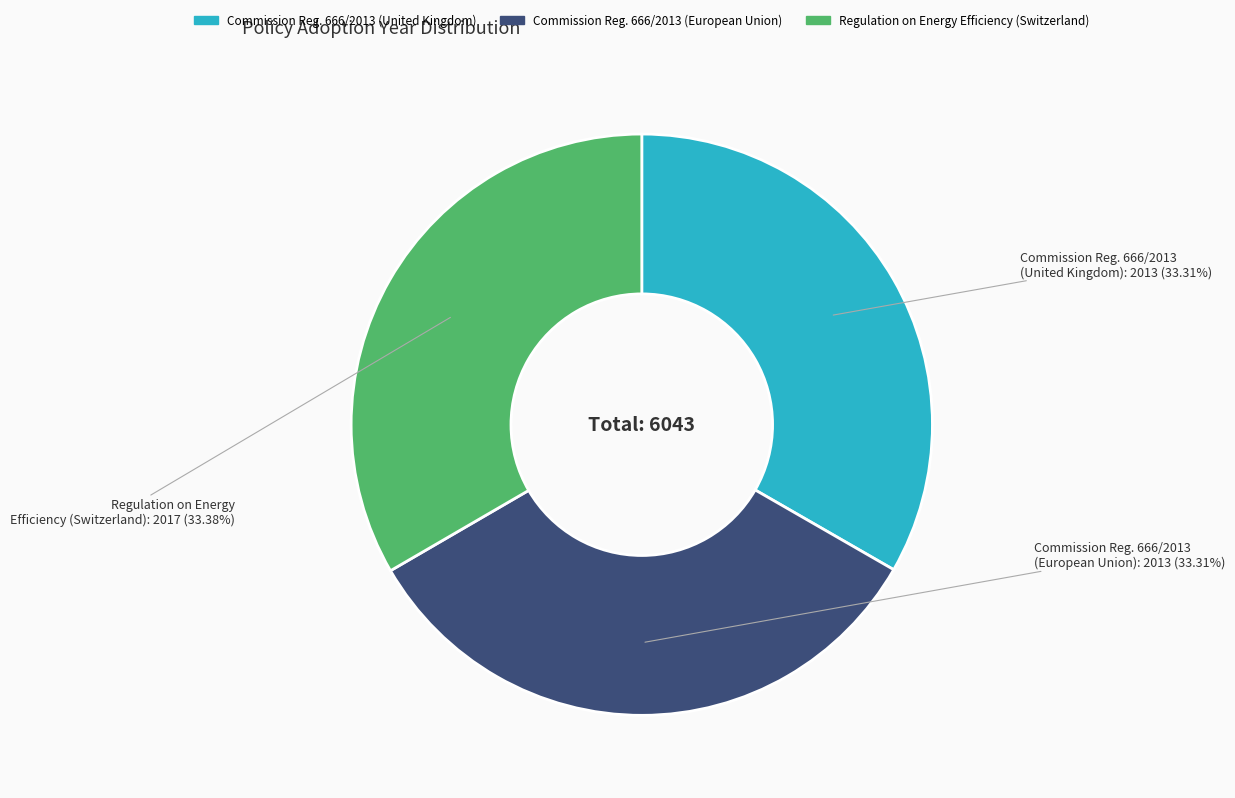

Does any single category account for the majority?

No